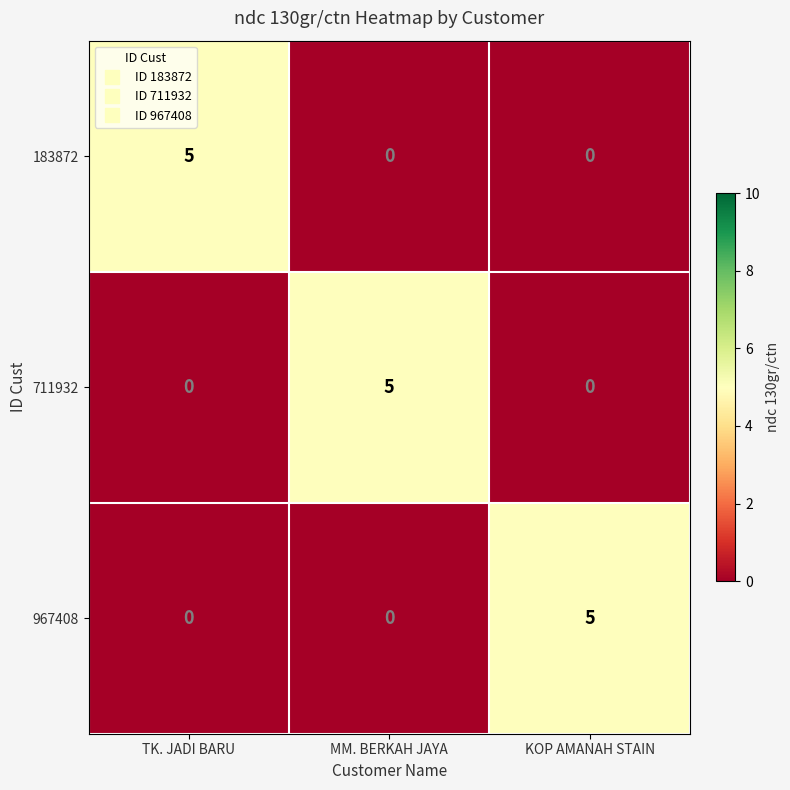

Is it true that 967408 equals -2 at MM. BERKAH JAYA?

False